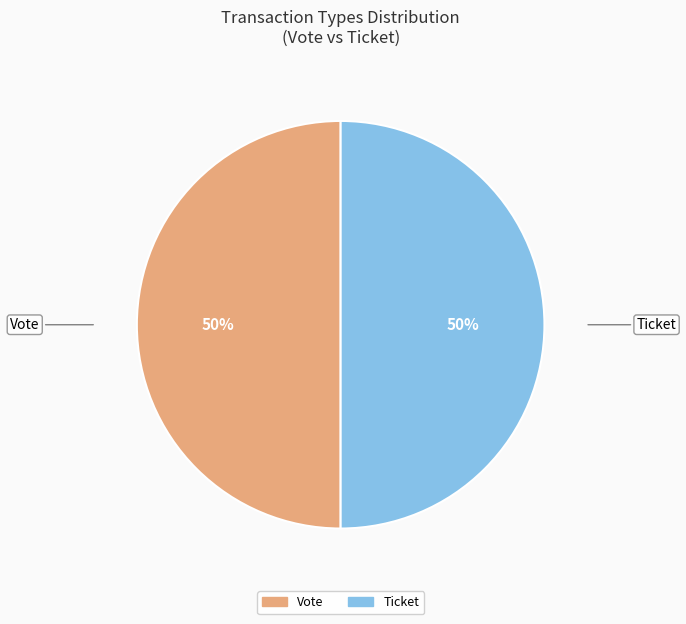

What percentage is the Vote slice, to the nearest percent?

50%